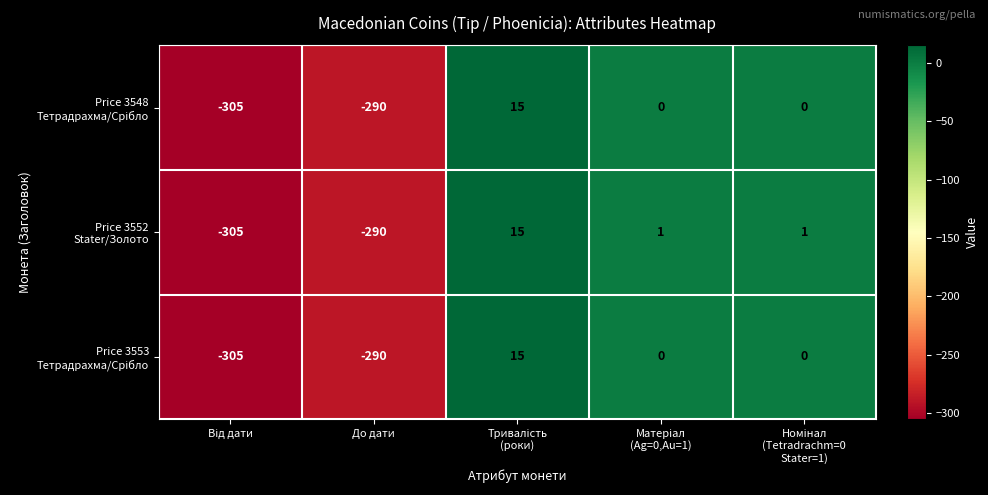

What is the smallest value displayed?

-305